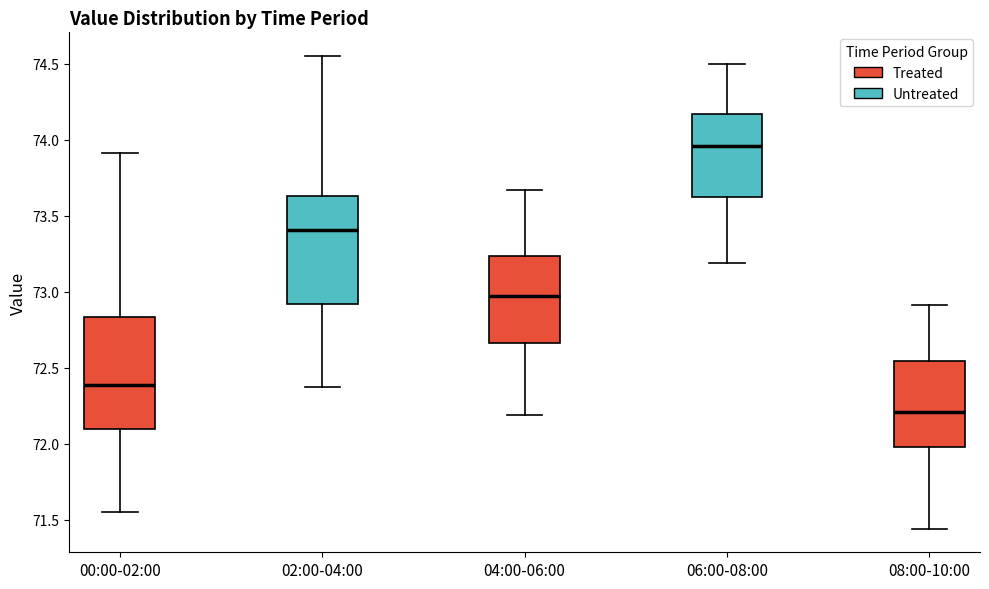

Which box has the highest median line?

06:00-08:00